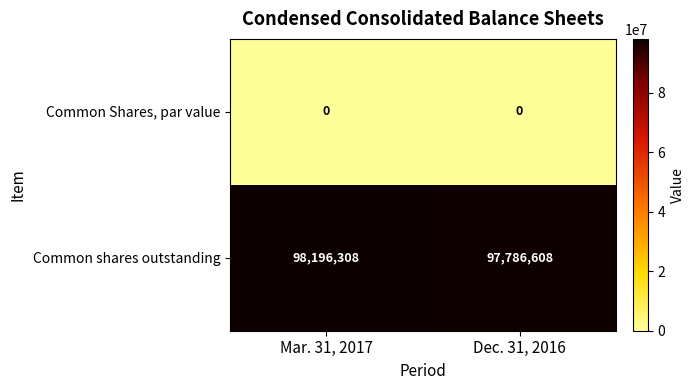

What is the sum of all Common shares outstanding values?

195982916